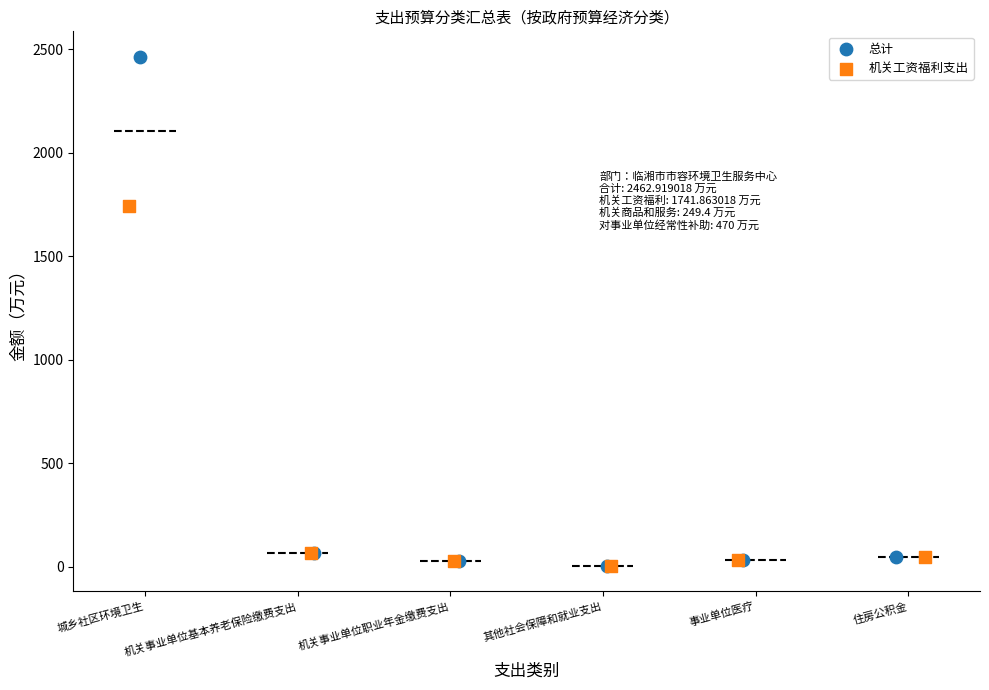

Which series reaches the maximum Y coordinate?

总计